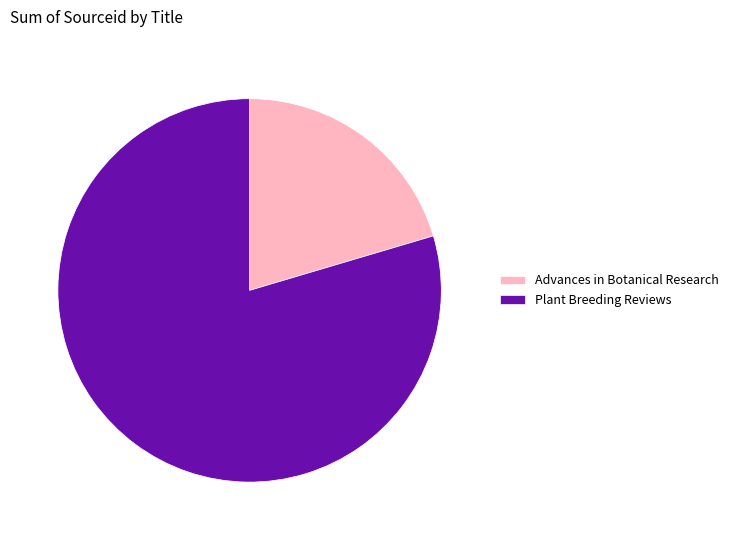

Which category has the biggest portion of the pie?

Plant Breeding Reviews